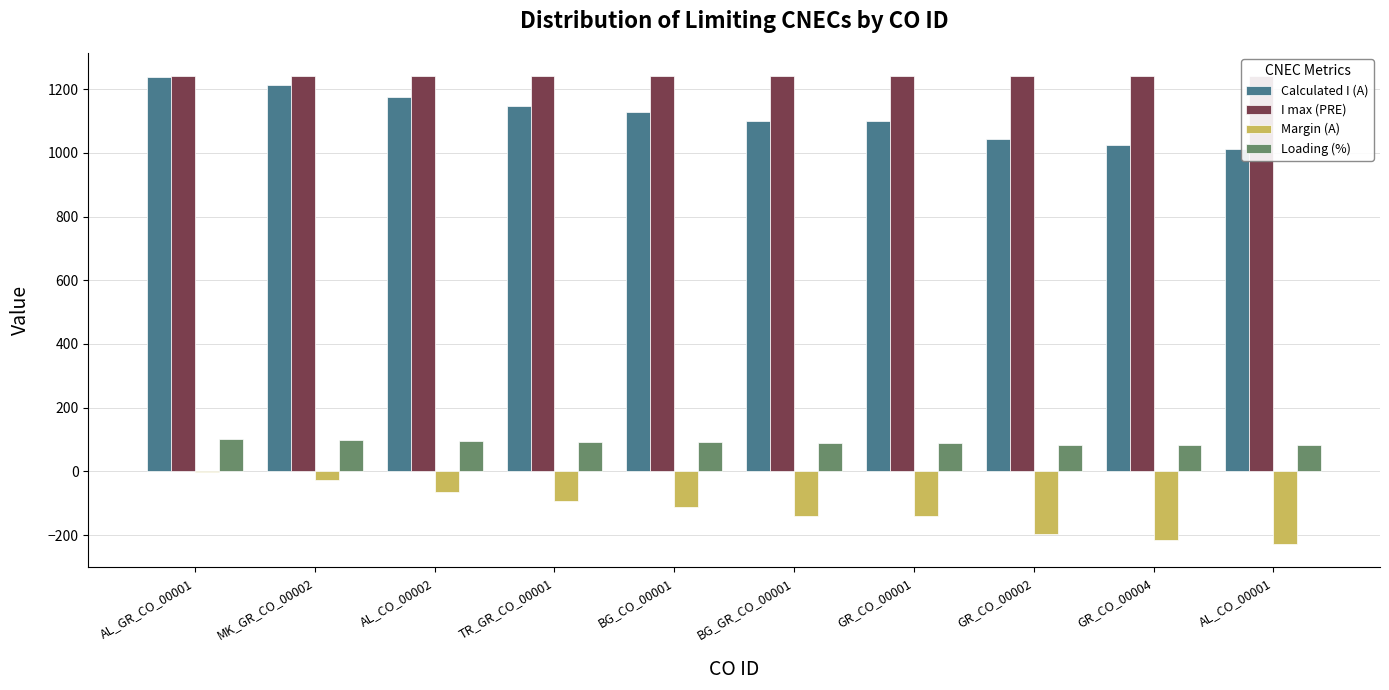

Reading left to right, transcribe all the data shown in this chart.

Calculated I (A): 1239	1213	1176	1147	1128	1101	1100	1044	1026	1012
I max (PRE): 1240	1240	1240	1240	1240	1240	1240	1240	1240	1240
Margin (A): -1	-27	-64	-93	-112	-139	-140	-196	-214	-228
Loading (%): 100	98	95	92	91	89	89	84	83	82